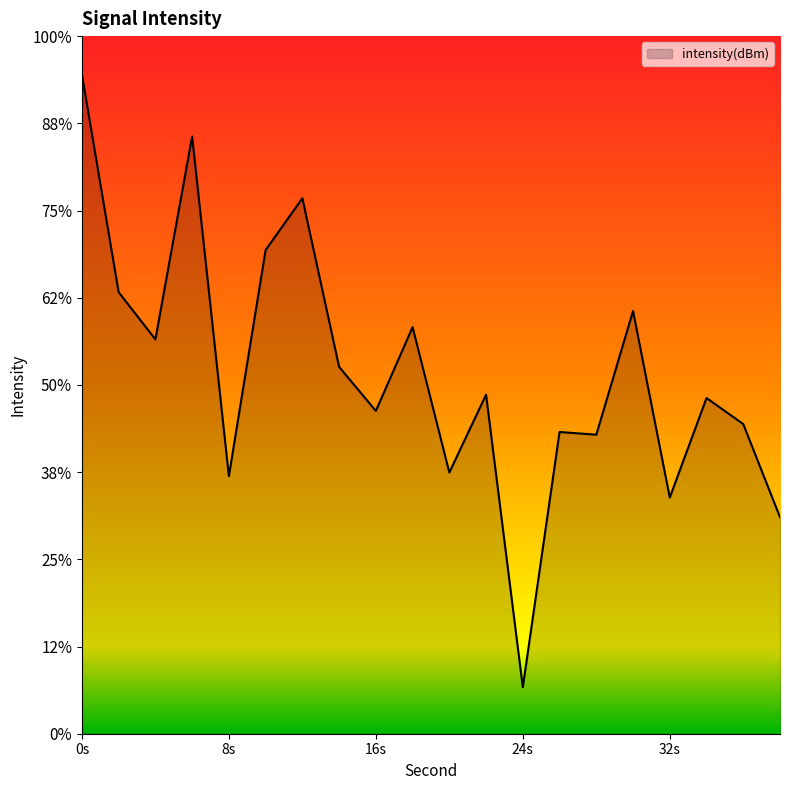

Is it true that the value at 4 is -100.5?

True